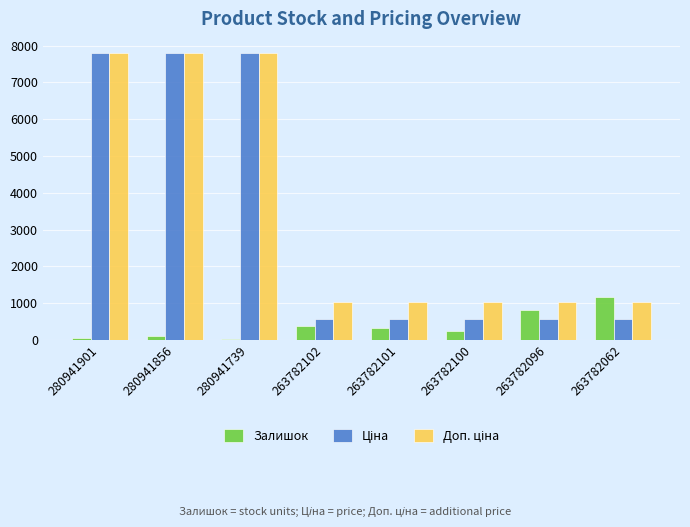

At which label is Залишок closest to 592?

263782102